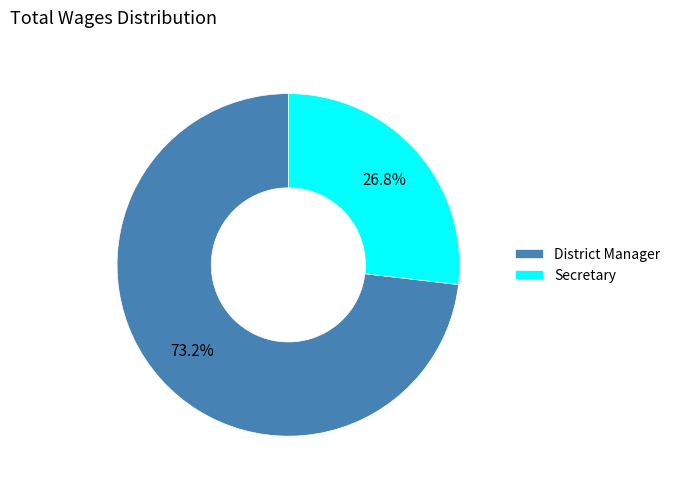

The District Manager slice represents 63% of the pie. True or false?

False